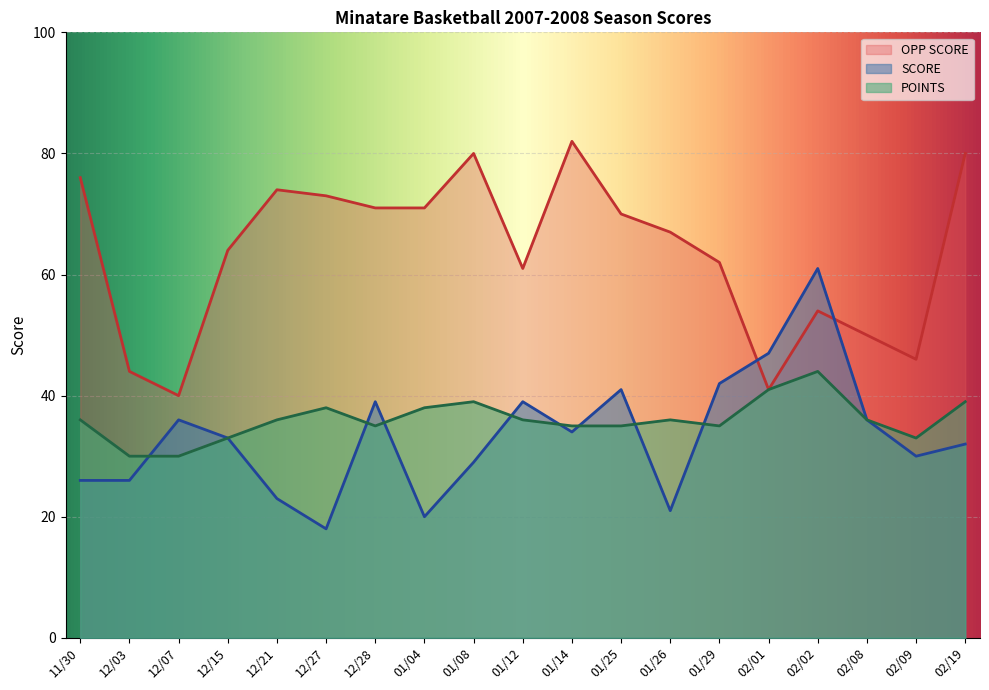

At which category does the chart reach its minimum across all series?

12/27